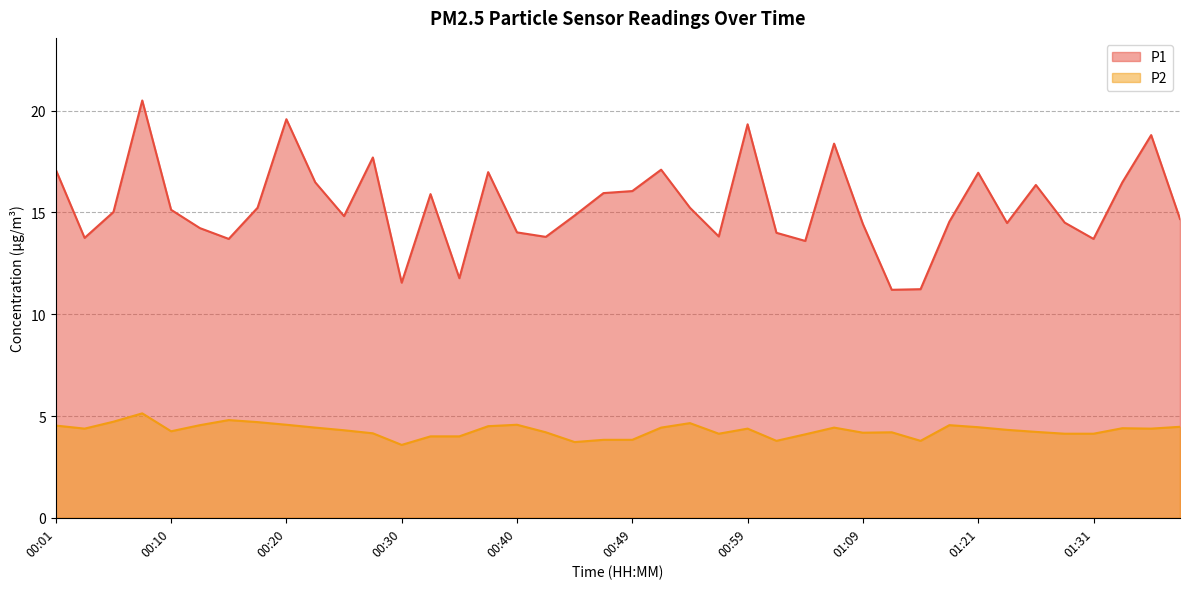

Which label corresponds to the largest value in the chart?

00:08